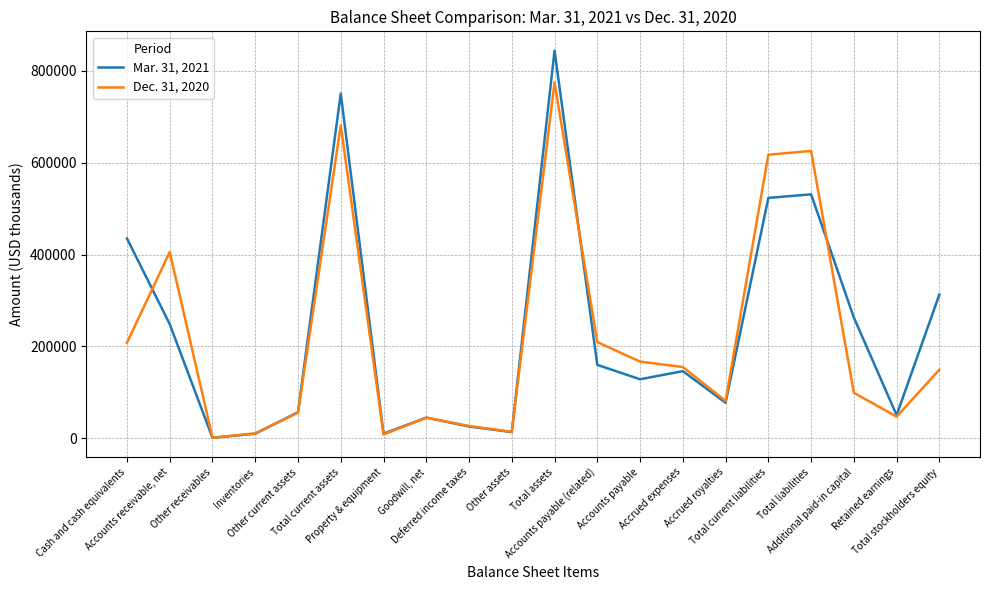

What is the greatest value displayed?

844156